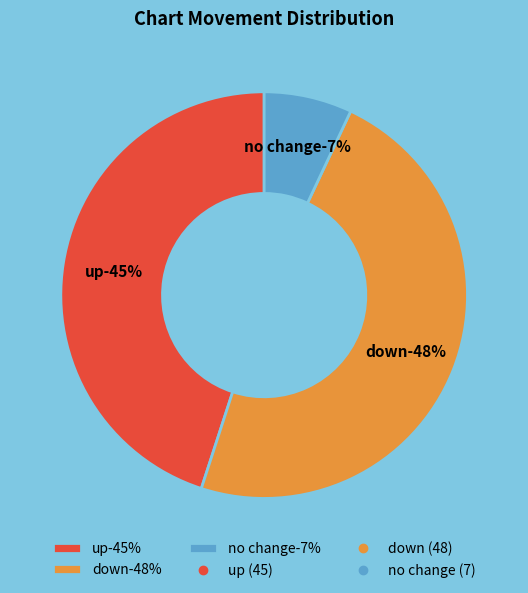

Is the sum of down and - greater than half?

Yes